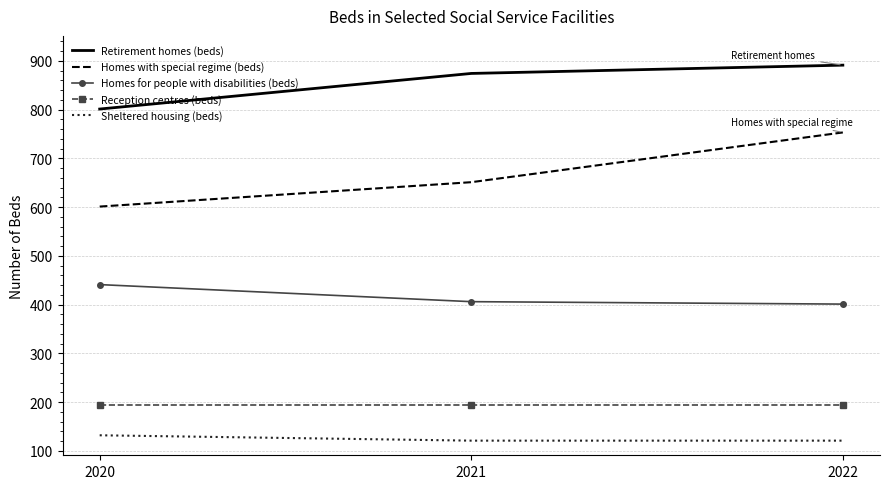

True or false: Reception centres (beds) has a value of 194 at 2022.

True